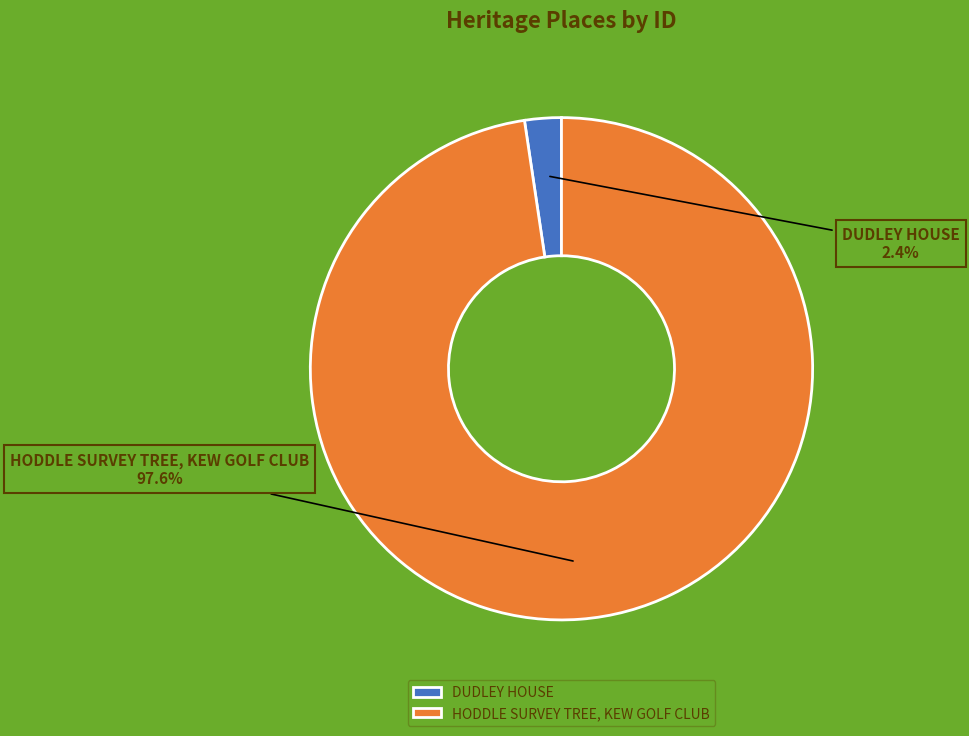

Do HODDLE SURVEY TREE, KEW GOLF CLUB and DUDLEY HOUSE together represent more than half of the pie?

Yes